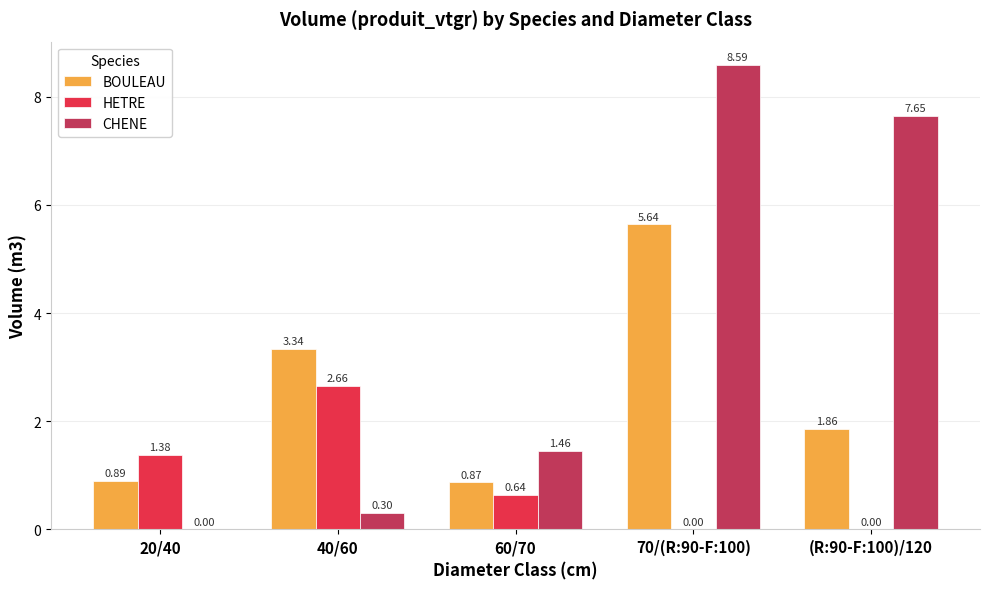

At which category is the sum across all series the highest?

70/(R:90-F:100)